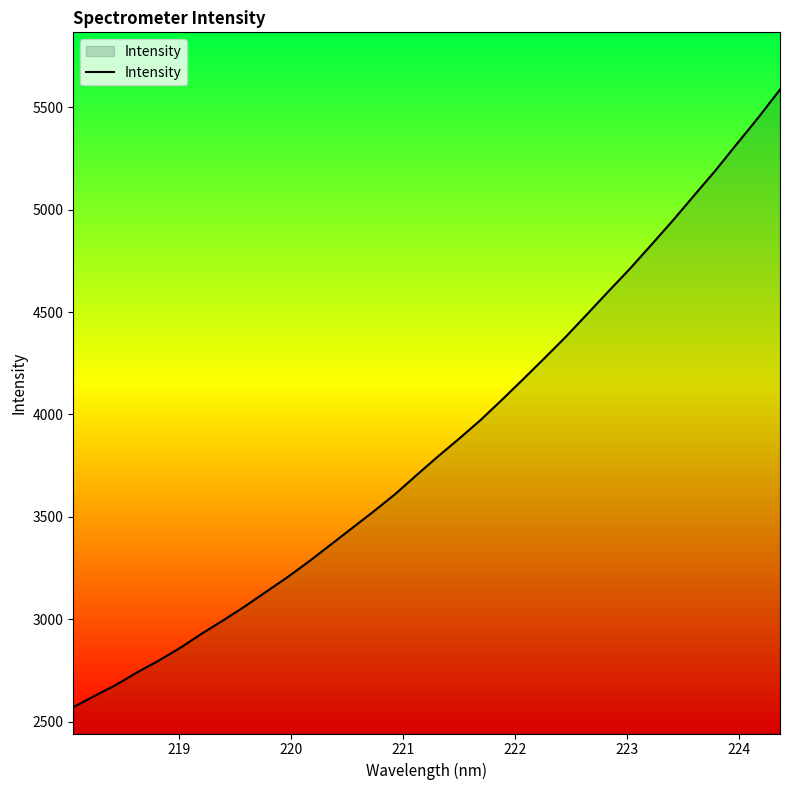

How many lines are shown in the chart?

1